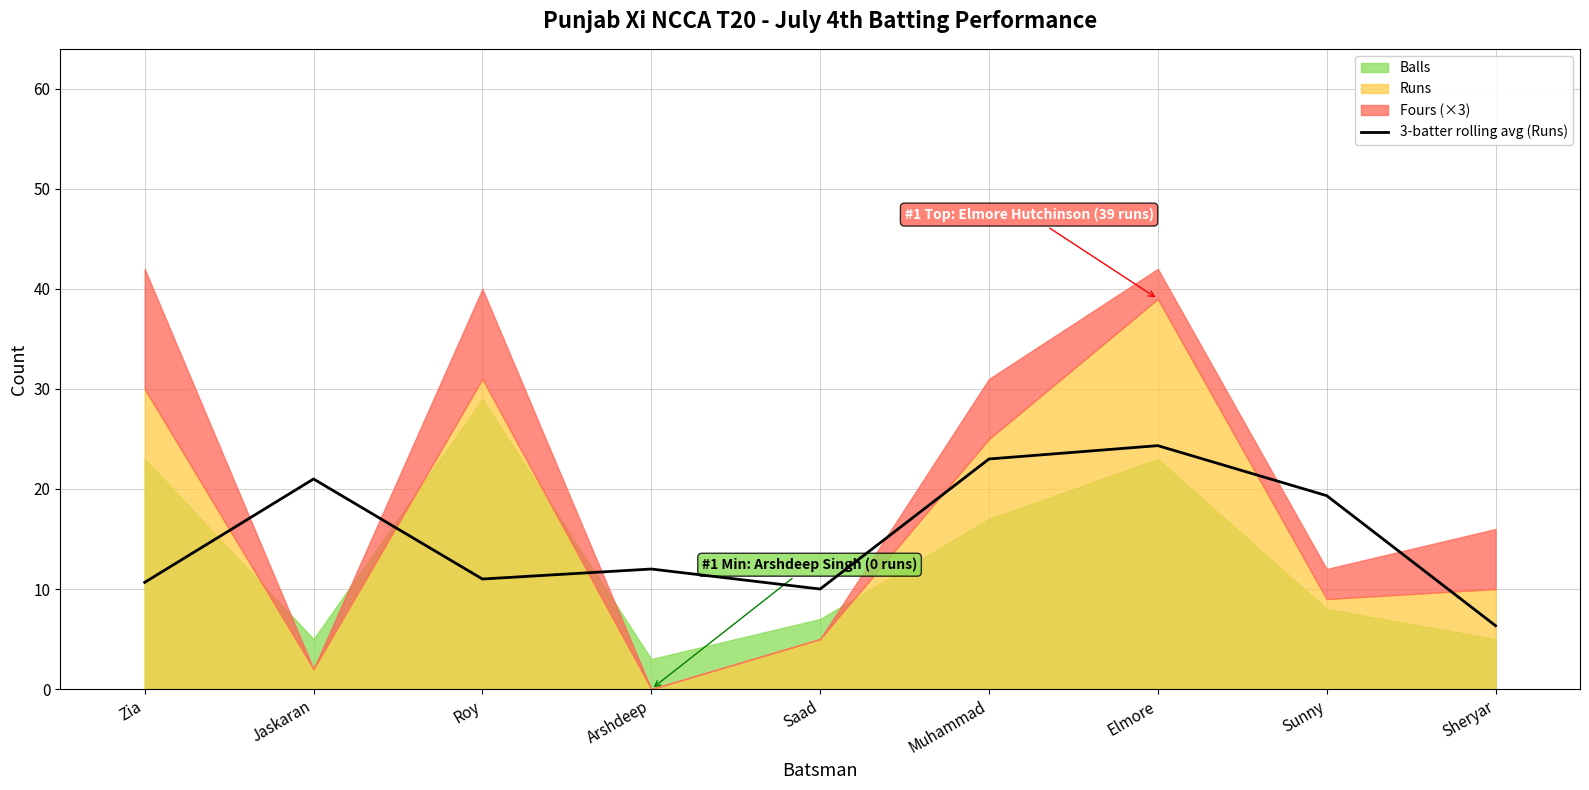

Where is the data nearest to the value 15?

Arshdeep